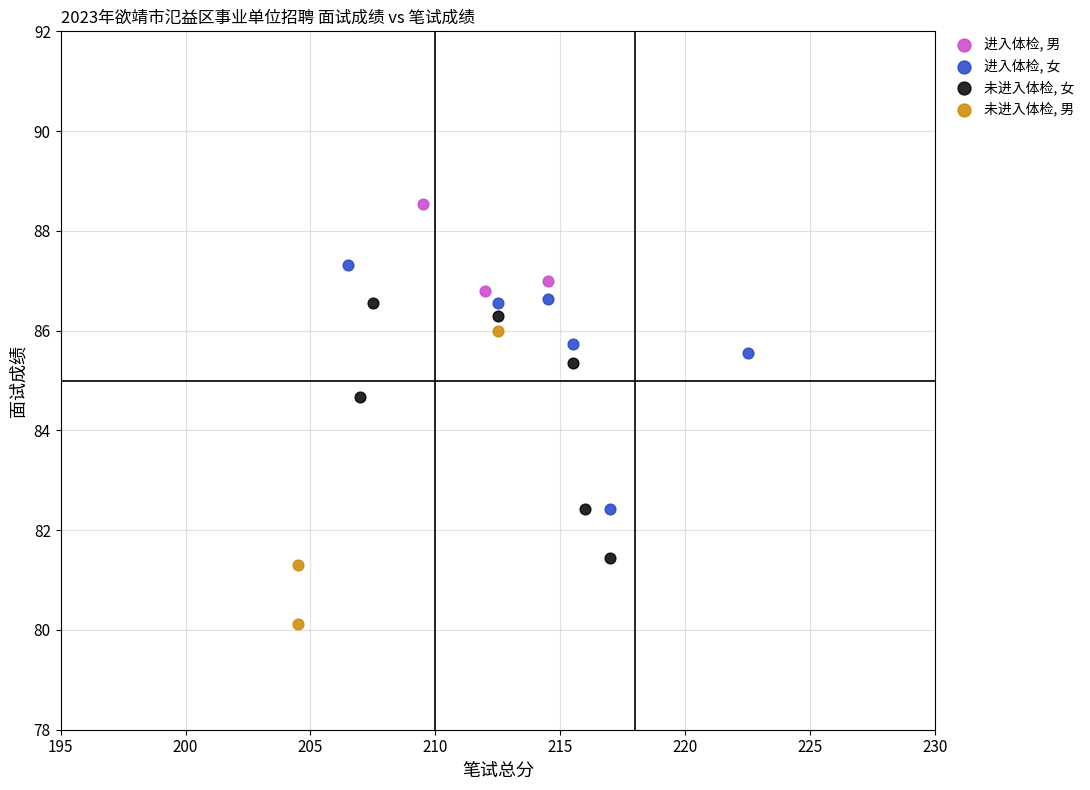

What are all the series names shown in the legend?

进入体检, 男, 进入体检, 女, 未进入体检, 女, 未进入体检, 男